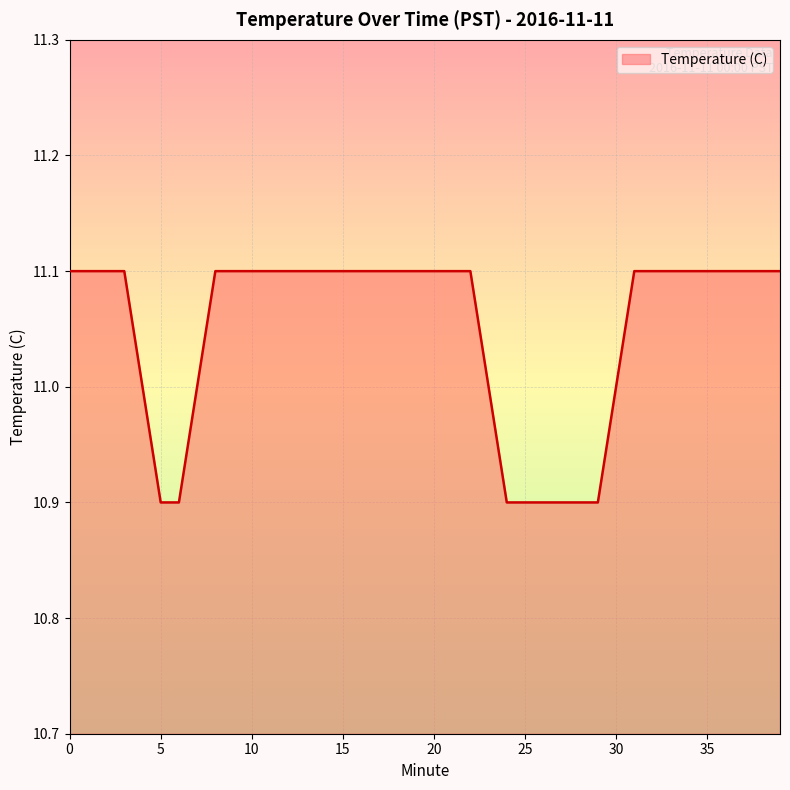

What is the smallest value displayed?

10.9